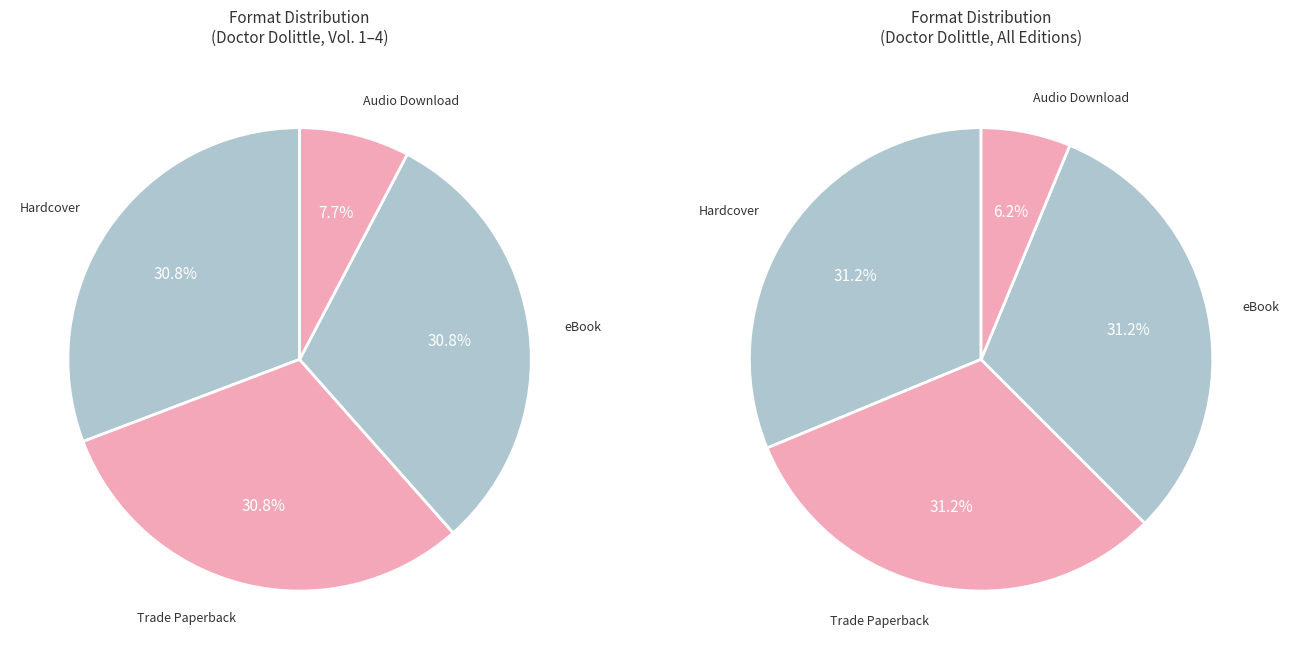

Is the sum of eBook and Hardcover greater than half?

Yes